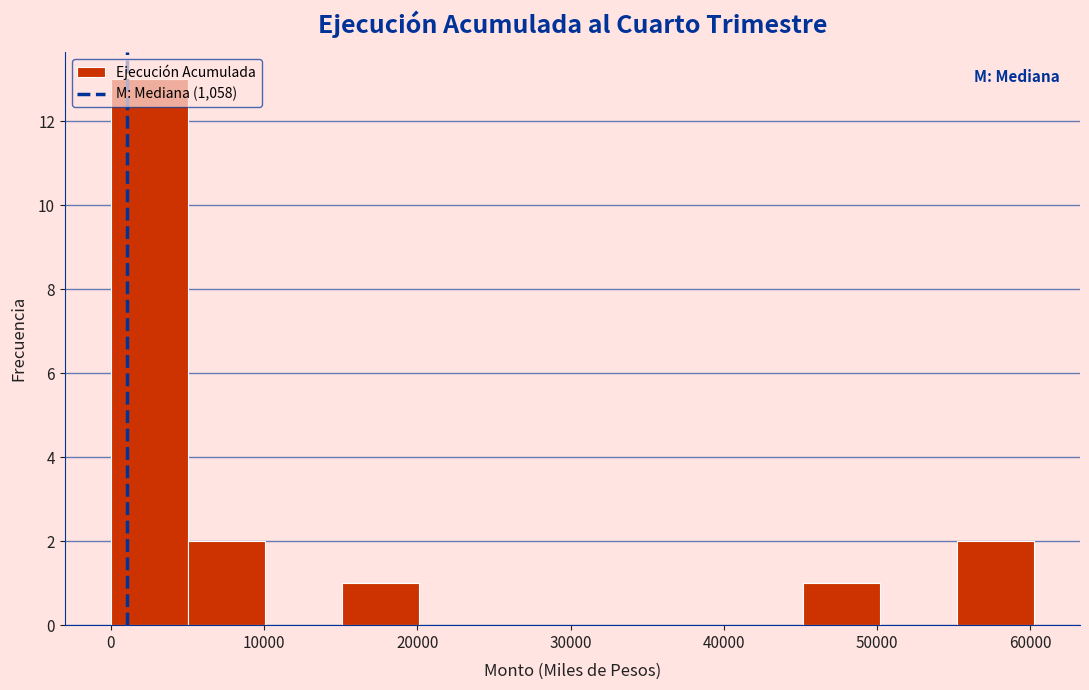

Which range on the x-axis has the tallest bar?

0 to 5000